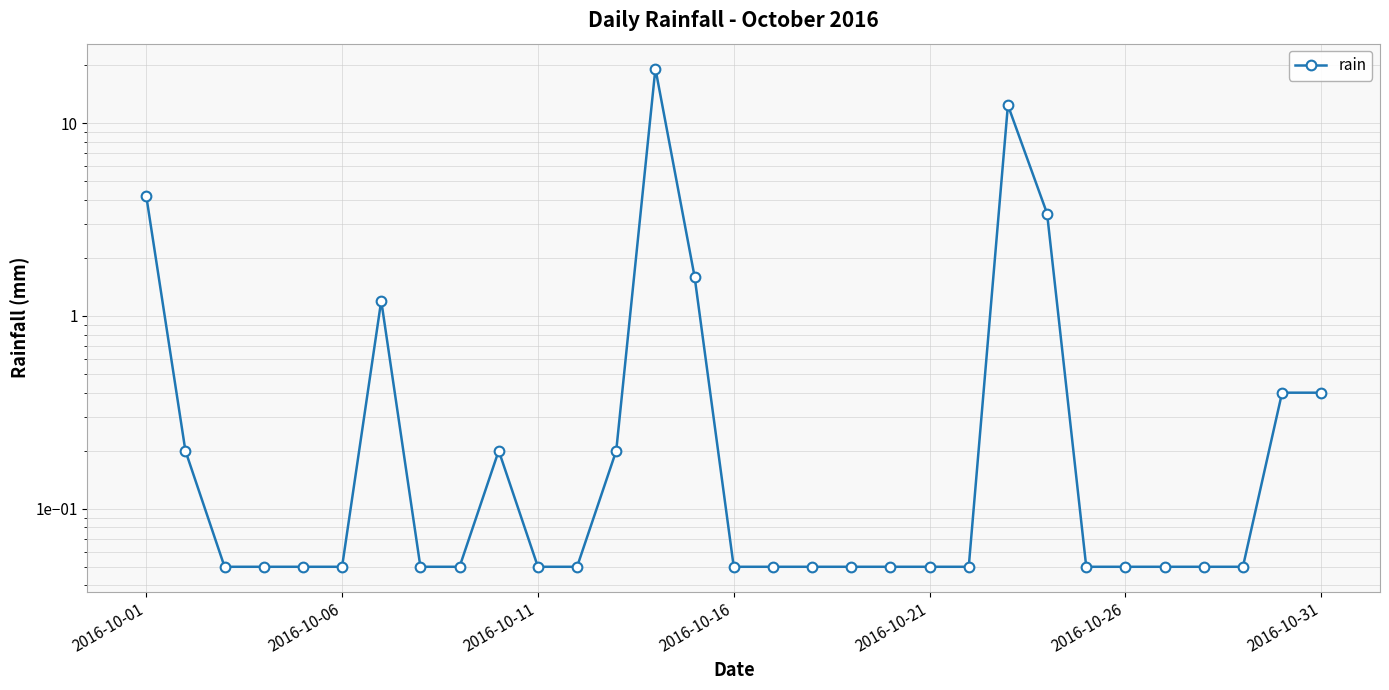

What is the sum of all values?

44.4